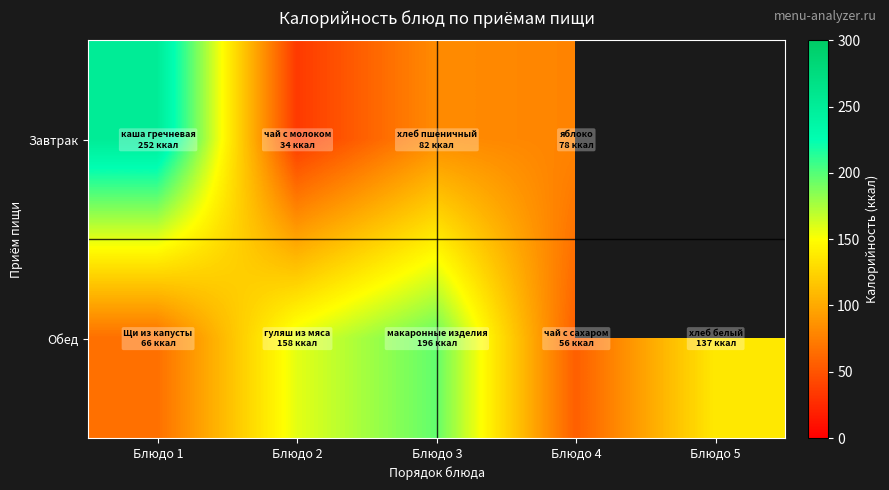

The value of Обед at Блюдо 1 is 66.0. True or false?

True